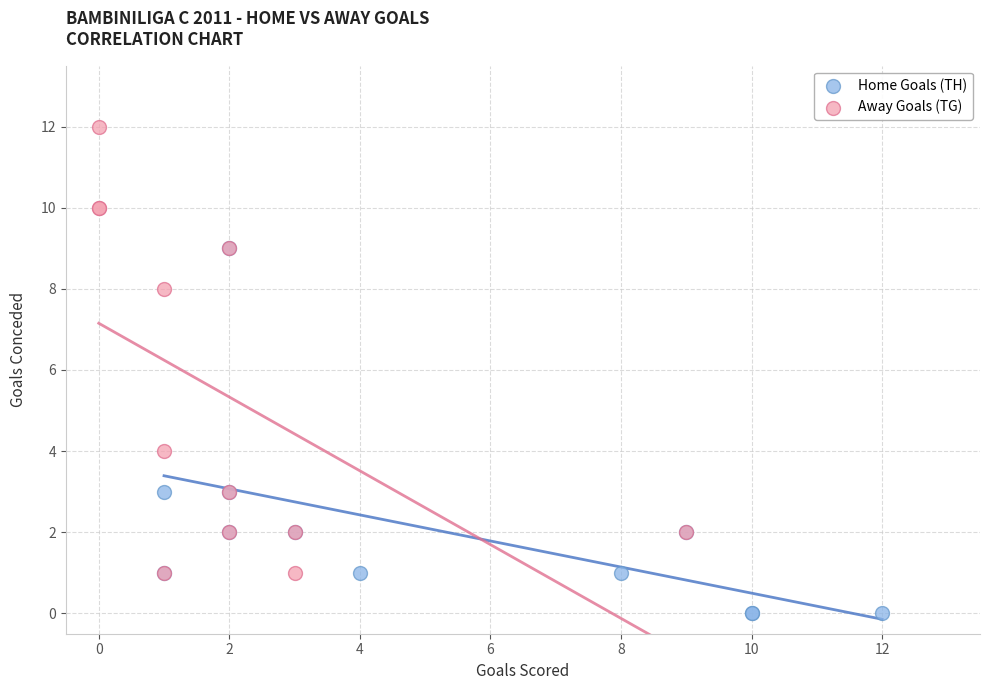

Which series contains the lowest Y value?

Home Goals (TH)